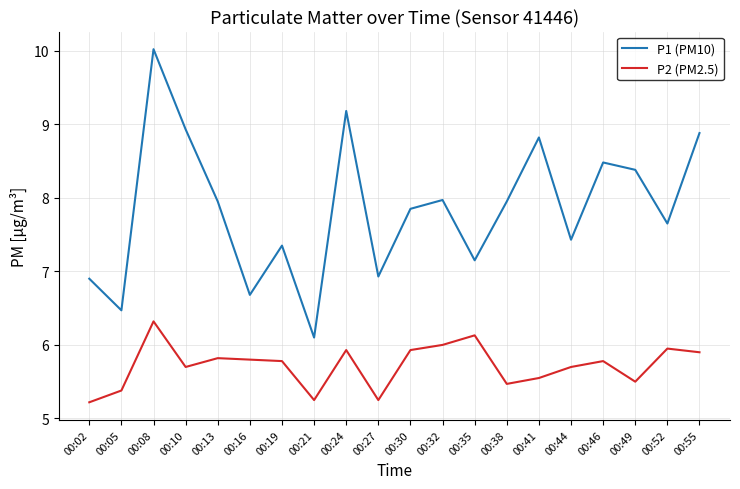

Which series changed the most between 00:52 and 00:55?

P1 (PM10)